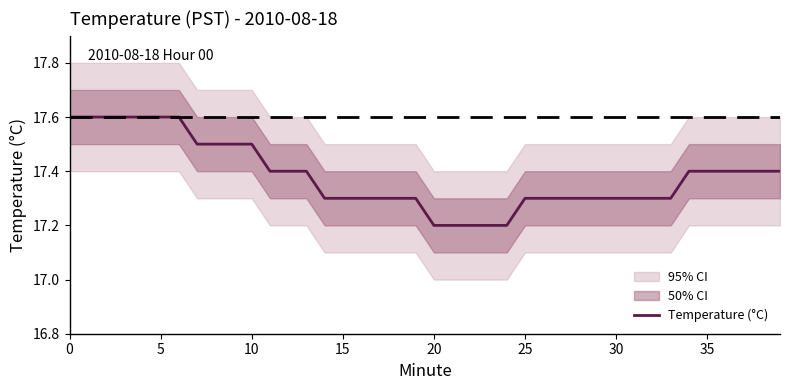

What is the label of the 14th point from the left?

13